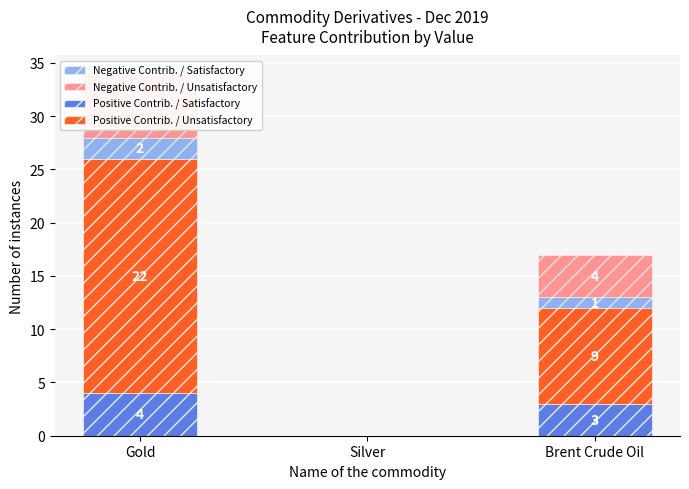

What are all the series names shown in the legend?

Positive Contrib. / Satisfactory, Positive Contrib. / Unsatisfactory, Negative Contrib. / Satisfactory, Negative Contrib. / Unsatisfactory